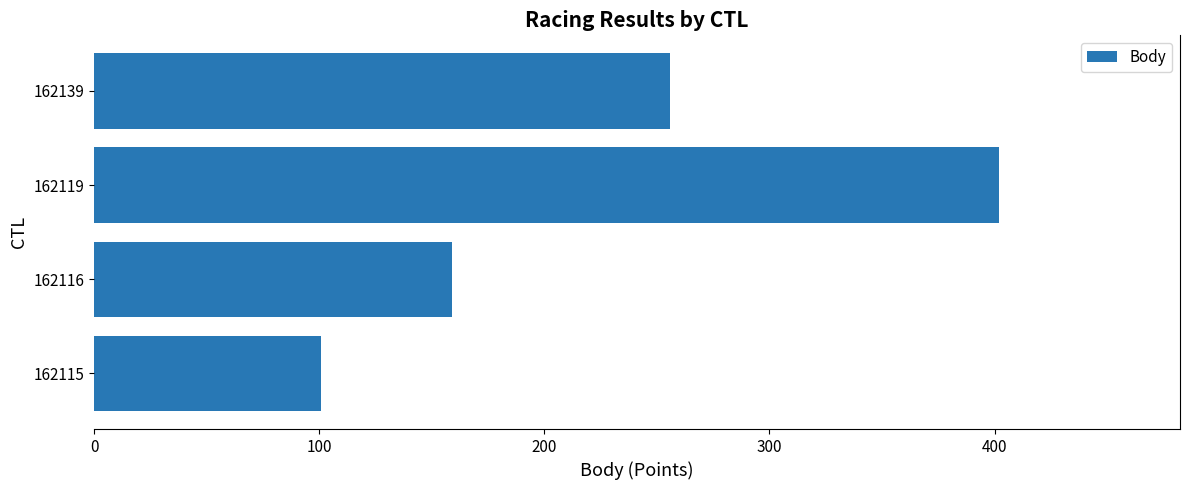

The value at 162119 is 210. True or false?

False